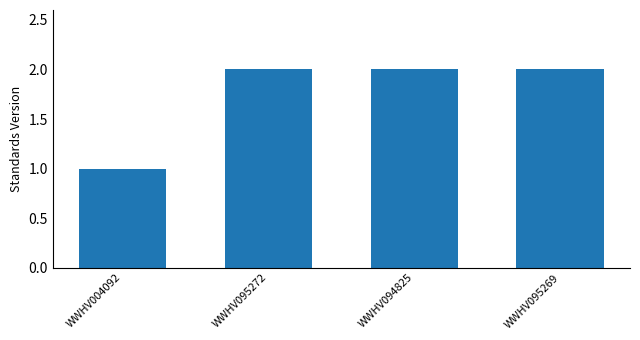

Which label corresponds to the smallest value in the chart?

WWHV004092